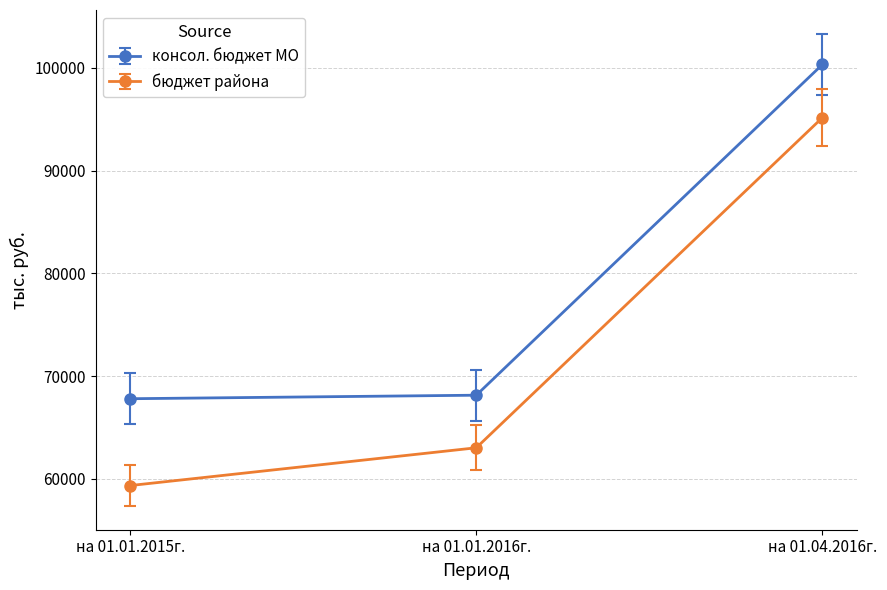

What is the label of the 3rd point from the left?

на 01.04.2016г.